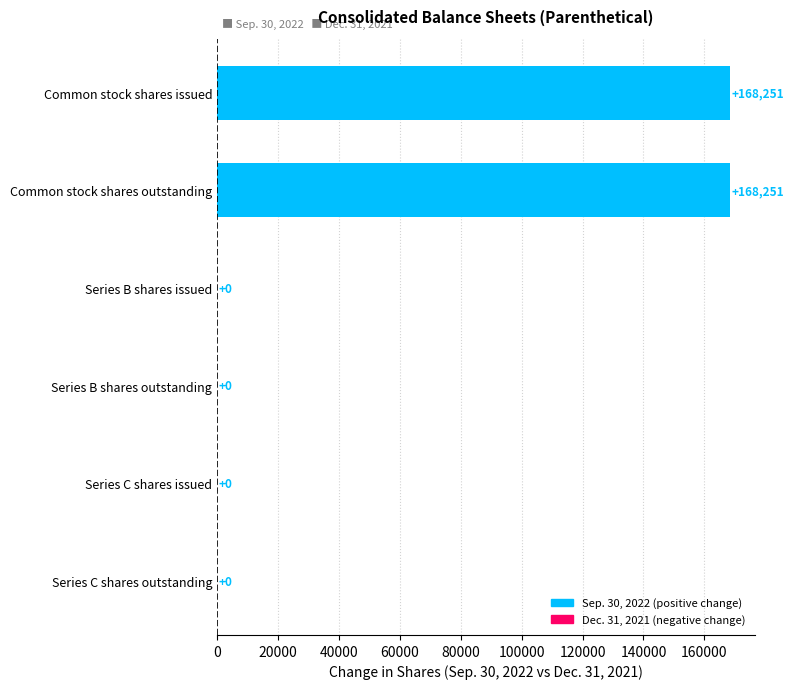

The value at Series C shares issued is -54976. True or false?

False